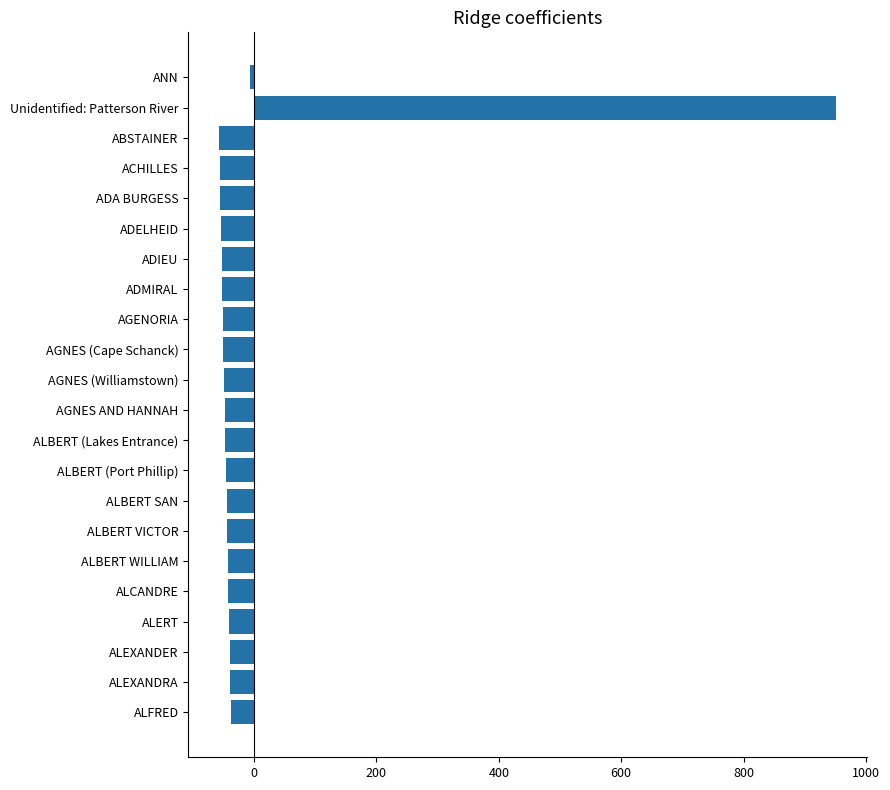

What value does the data have at ADA BURGESS?

-54.7